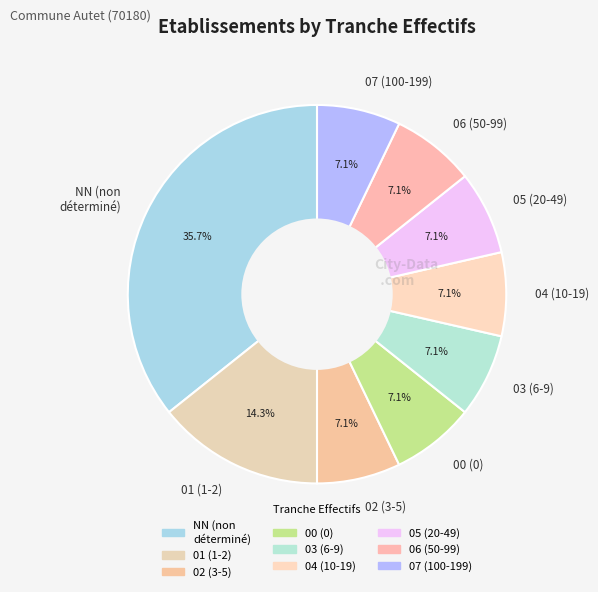

What portion of the pie excludes 03 (6-9)?

92.9%